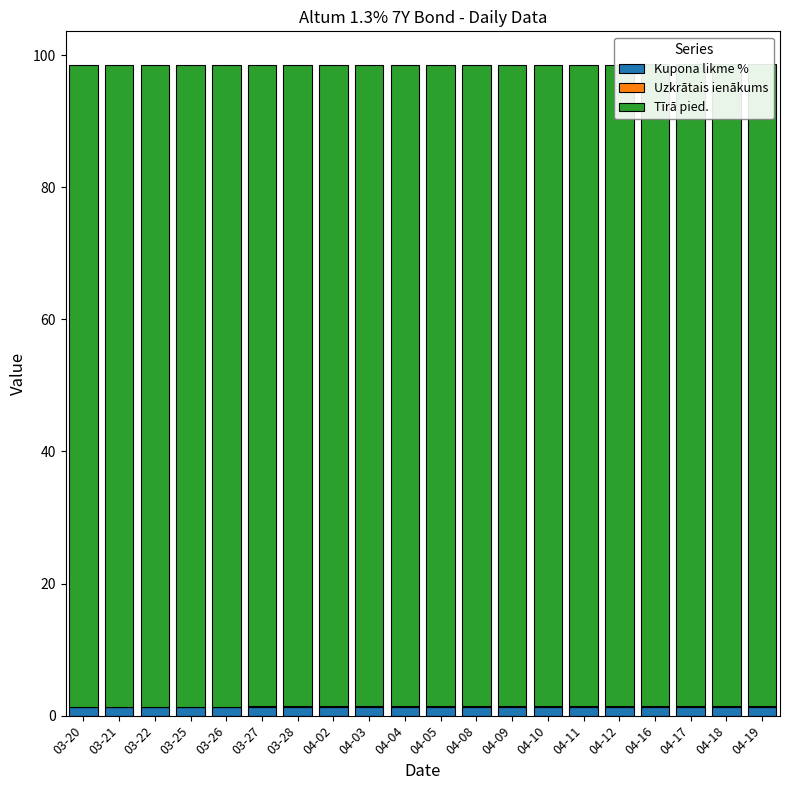

What is the average value of the Tīrā pied. series?

97.1